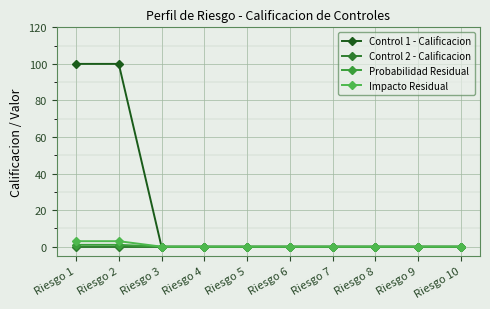

Is it true that Control 2 - Calificacion equals 0 at Riesgo 9?

True